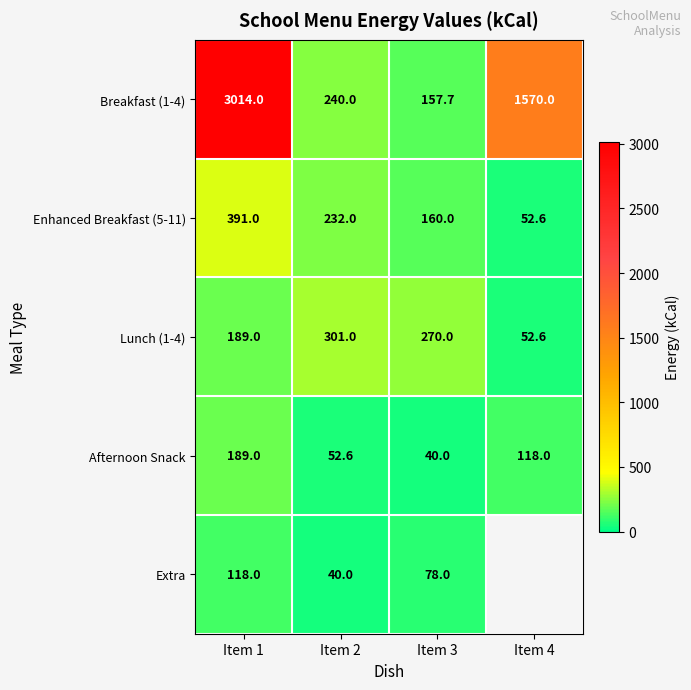

What is the minimum value for Afternoon Snack?

40.0